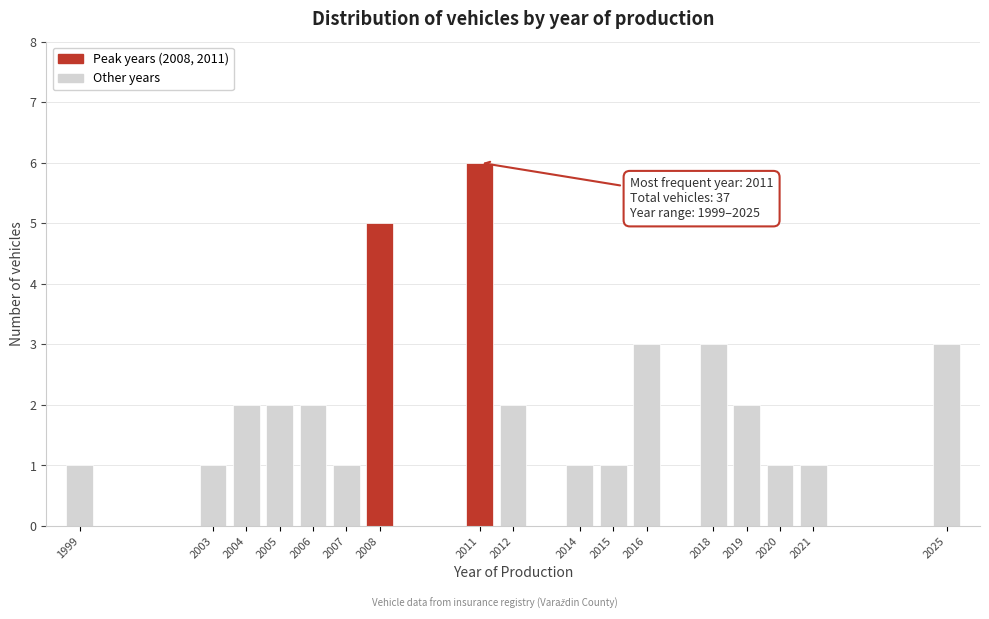

Which range on the x-axis has the tallest bar?

2010.5 to 2011.5